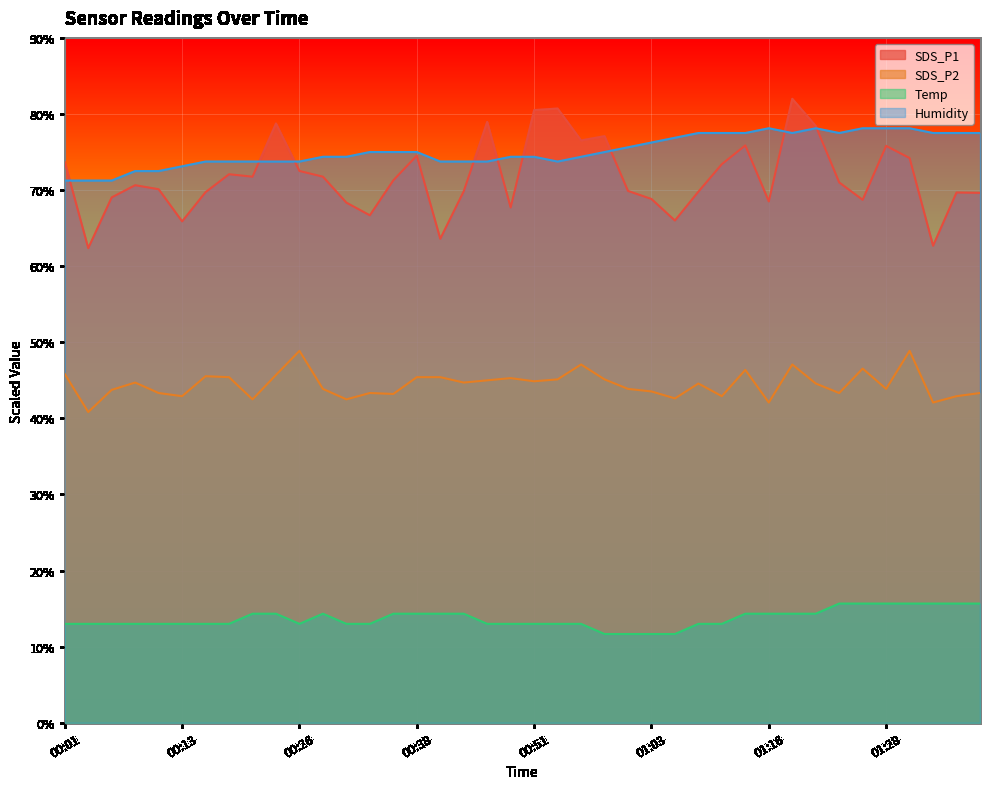

Rank the categories by Temp value from highest to lowest.

01:23, 01:26, 01:28, 01:31, 01:33, 01:36, 01:38, 00:21, 00:23, 00:28, 00:36, 00:38, 00:41, 00:43, 01:13, 01:16, 01:18, 01:21, 00:01, 00:03, 00:06, 00:08, 00:11, 00:13, 00:16, 00:18, 00:26, 00:31, 00:33, 00:46, 00:48, 00:51, 00:53, 00:56, 01:08, 01:11, 00:58, 01:01, 01:03, 01:06